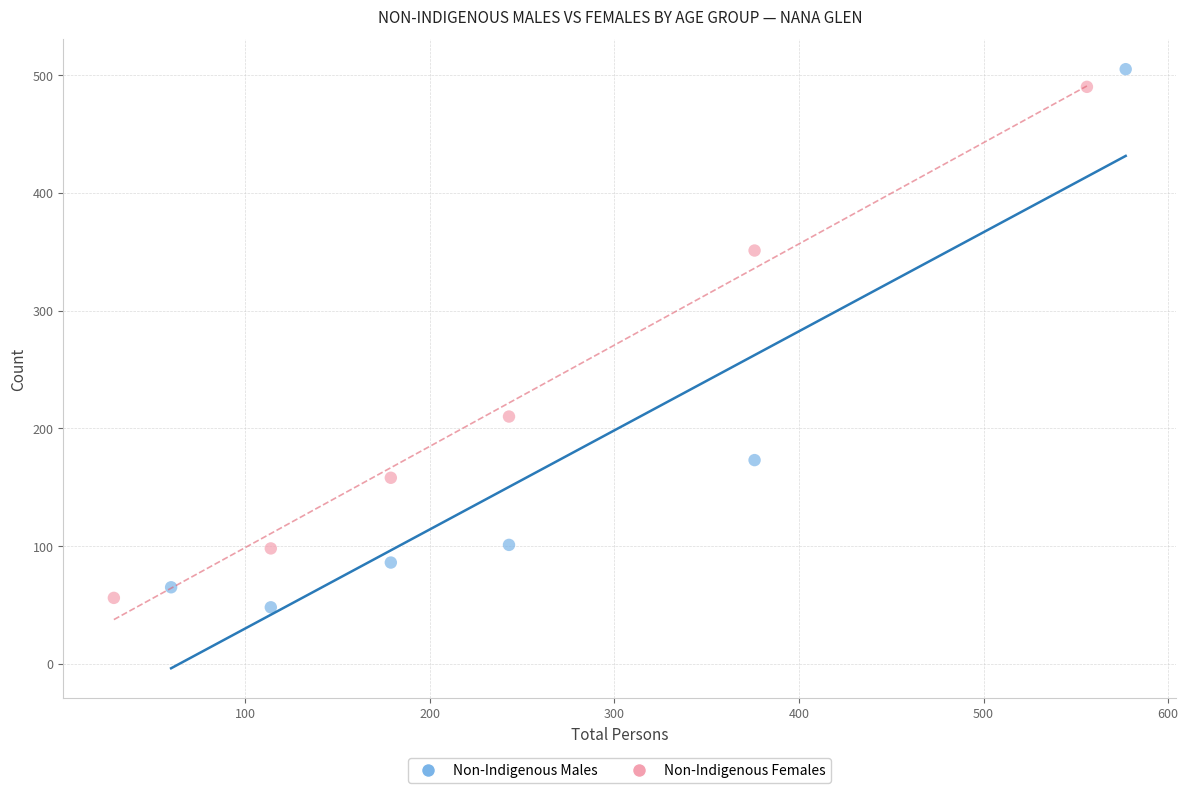

What are all the series names shown in the legend?

Non-Indigenous Males, Non-Indigenous Females